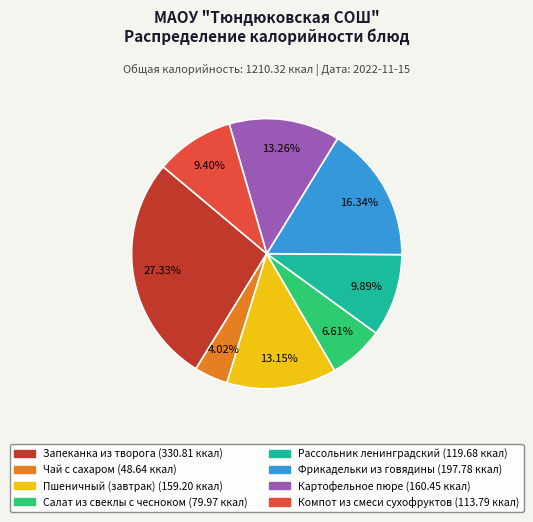

What percentage is the Чай с сахаром slice, to the nearest percent?

4%